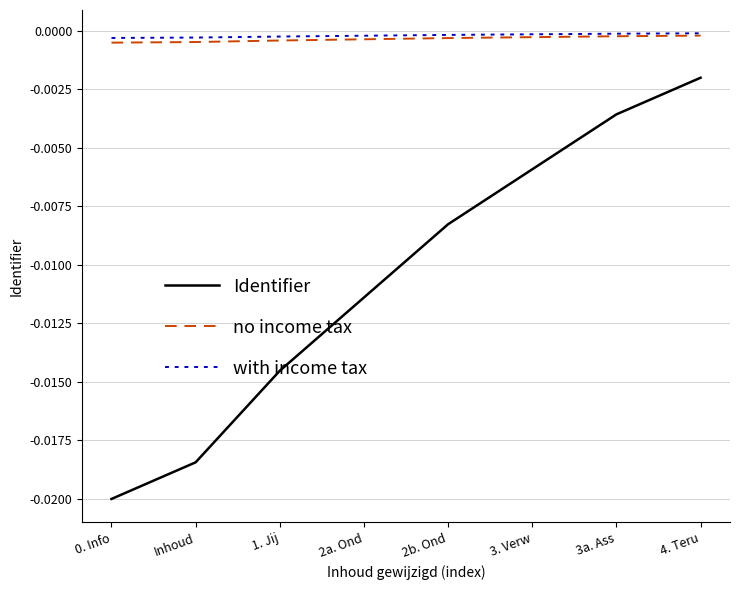

Which series has the largest range (max minus min)?

Identifier